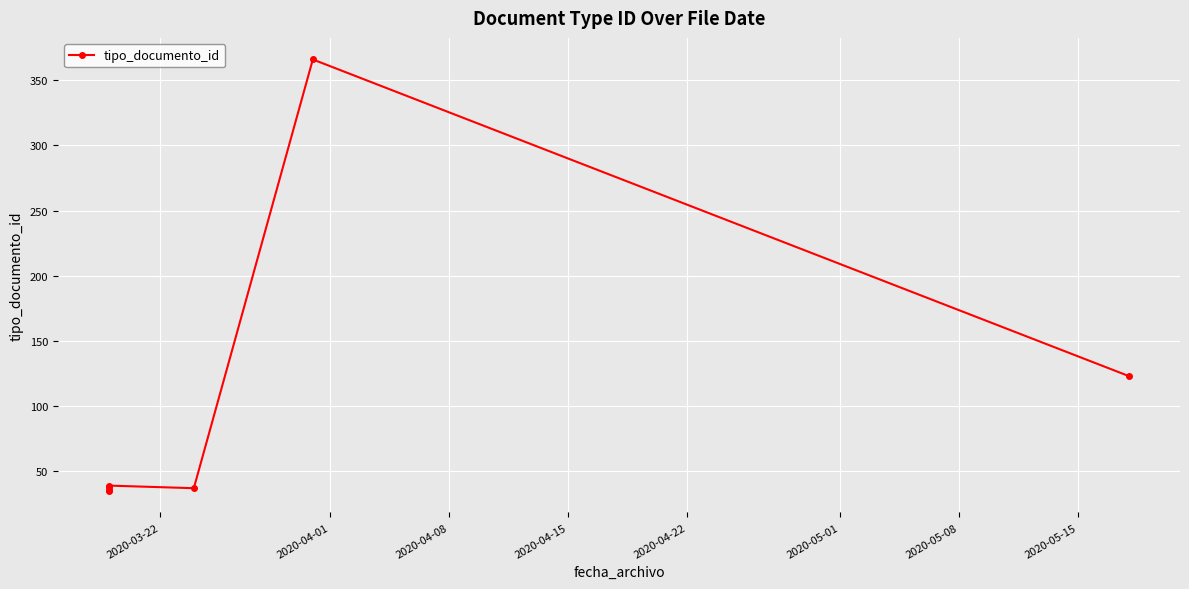

How many interior local valleys (lower than both neighbors) does the data have?

2